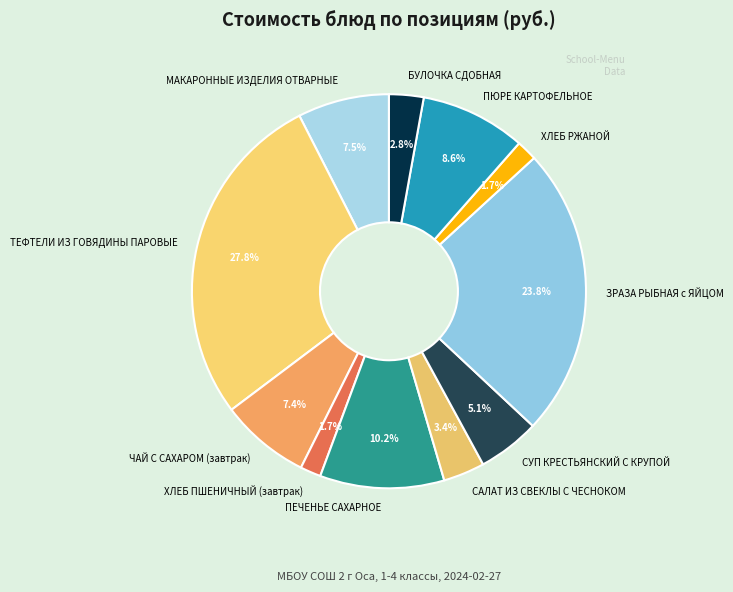

Count the number of slices in the pie.

11